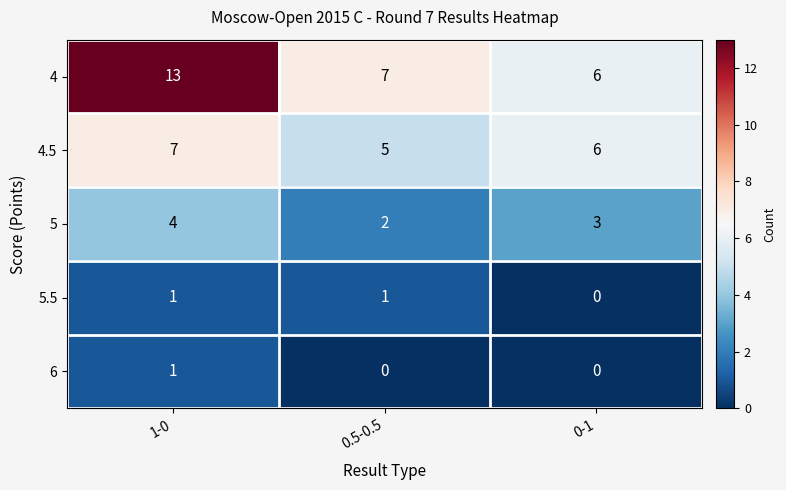

Which label corresponds to the largest value in the chart?

1-0